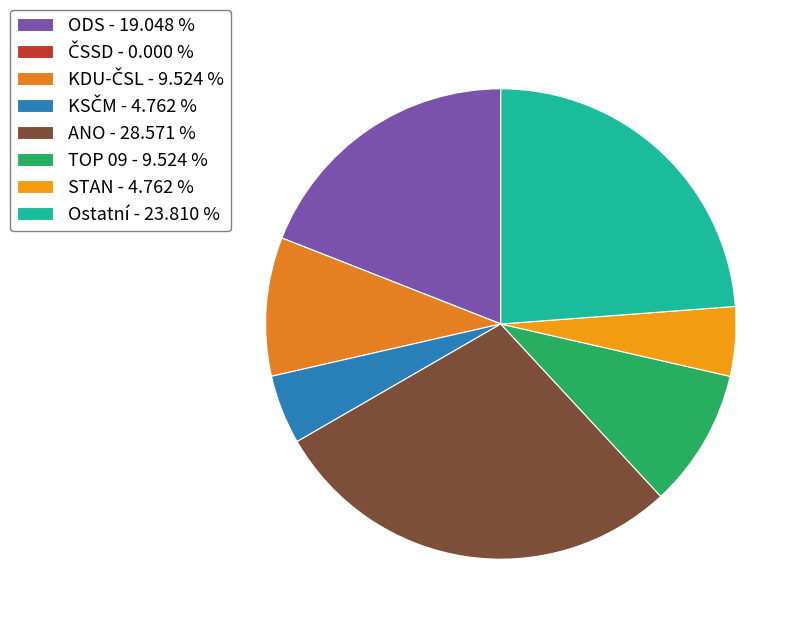

Count the number of slices in the pie.

8